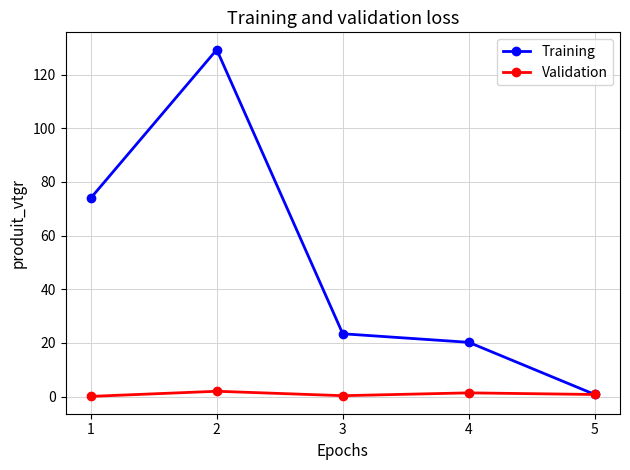

Which series has the largest total across all categories?

Training